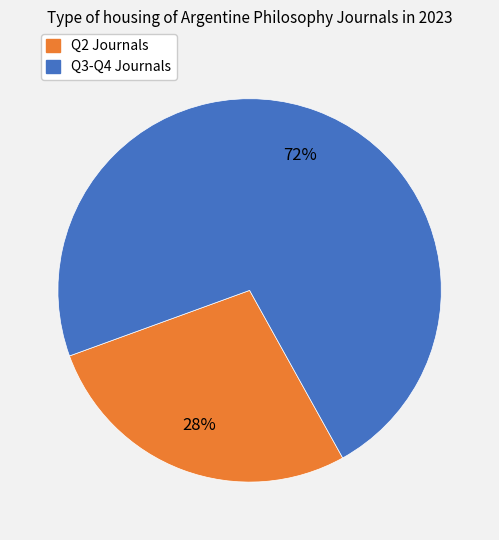

Approximately how many times larger is the value at Q2 Journals compared to Q3-Q4 Journals?

0.4